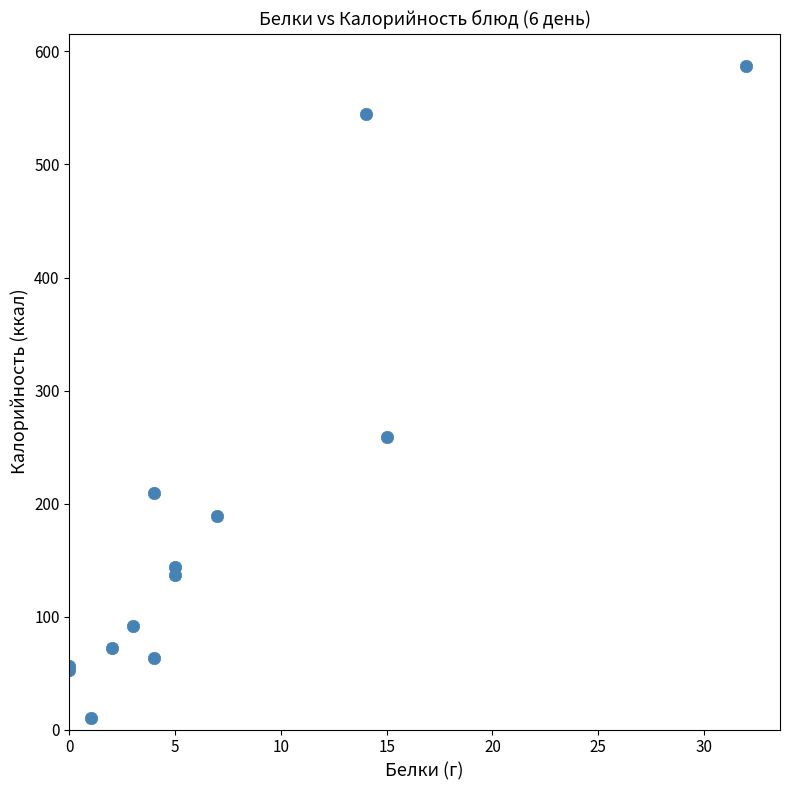

What Y value in the scatter plot is closest to 298?

259